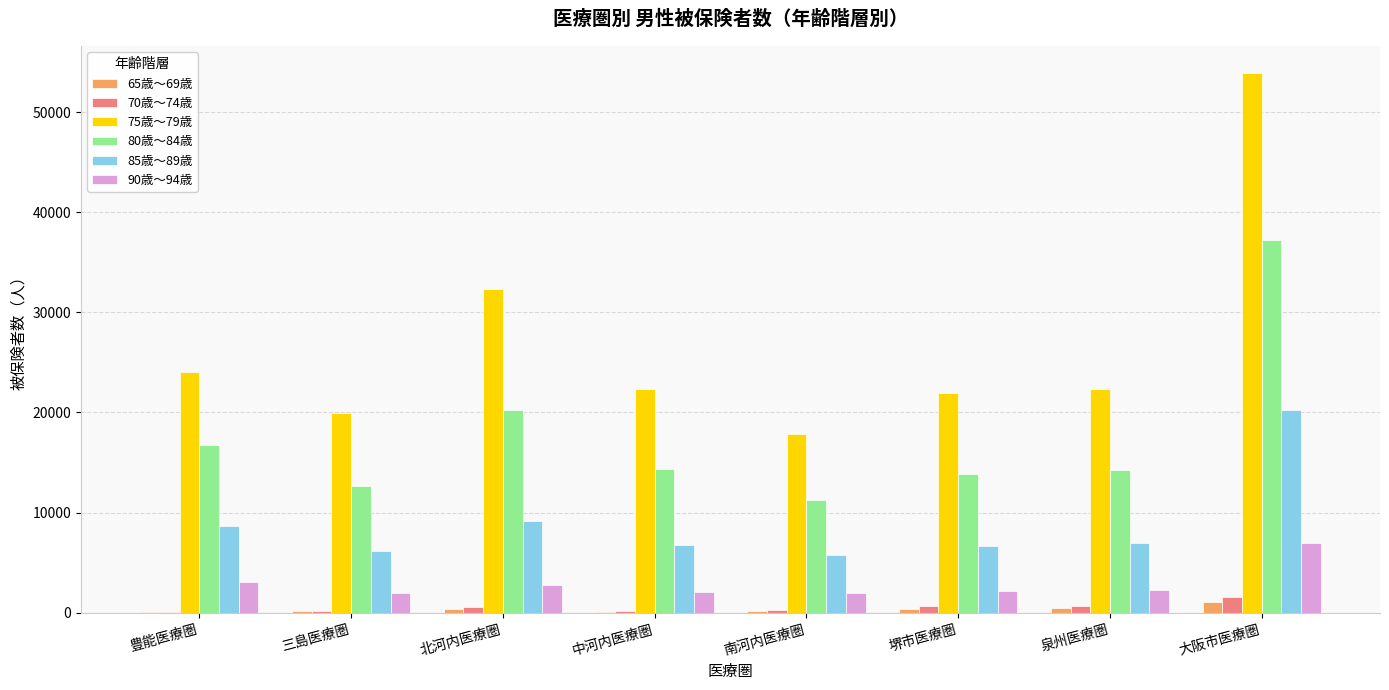

What are all the series names shown in the legend?

65歳～69歳, 70歳～74歳, 75歳～79歳, 80歳～84歳, 85歳～89歳, 90歳～94歳